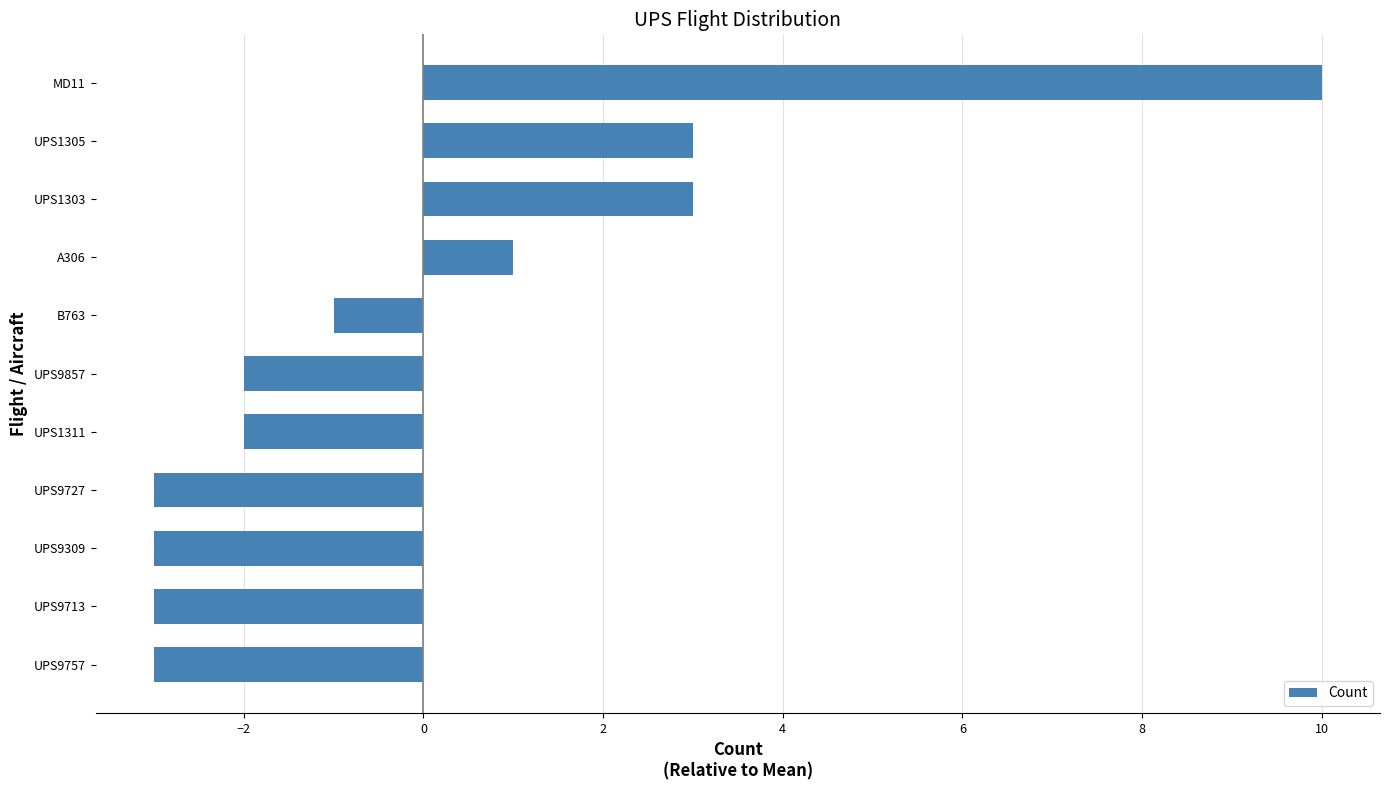

At which category does the chart reach its peak across all series?

MD11